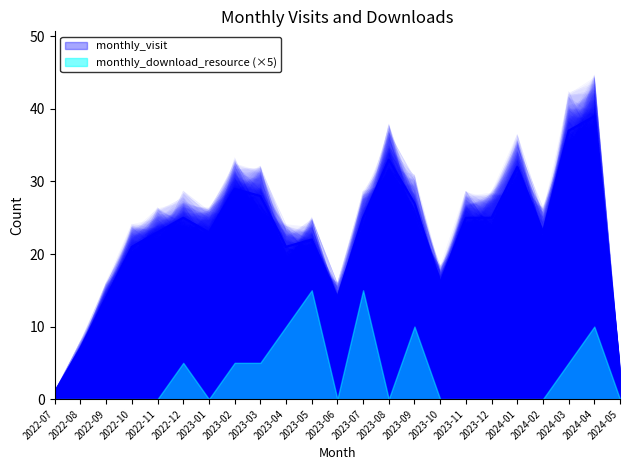

Is it true that the value at 2022-11 is 15?

False